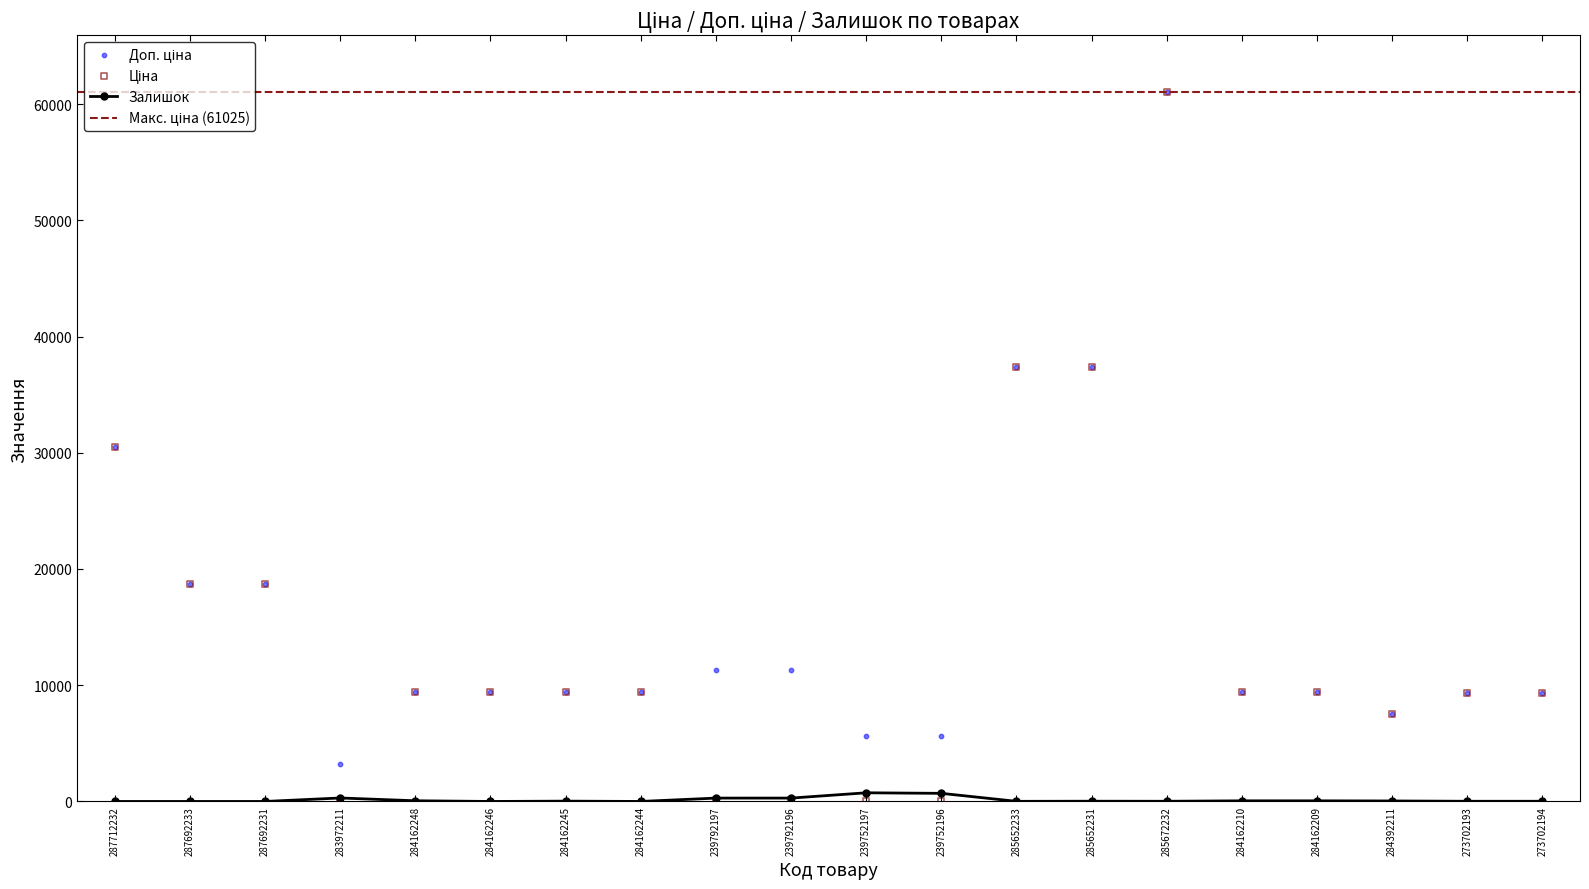

Is the value of Ціна at 283972211 greater than the value of Доп. ціна at 284162209?

No